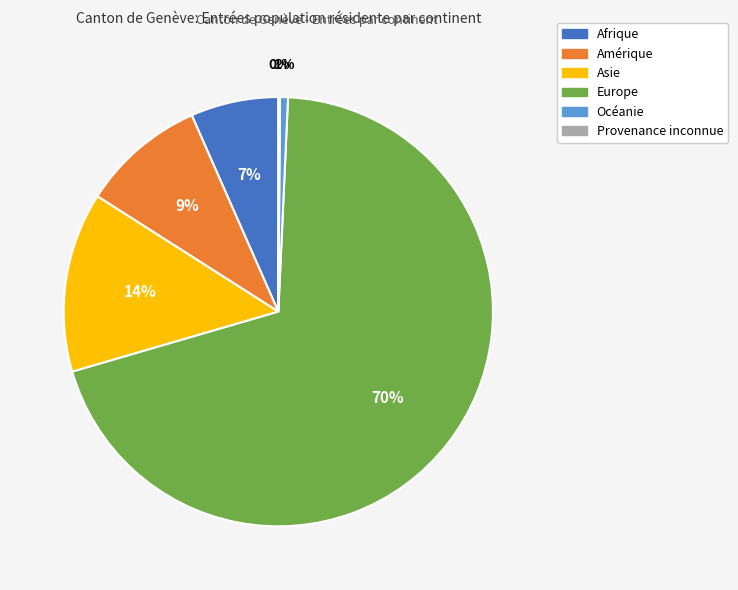

To the nearest percent, what is the difference between the Asie and Afrique slice percentages?

7%